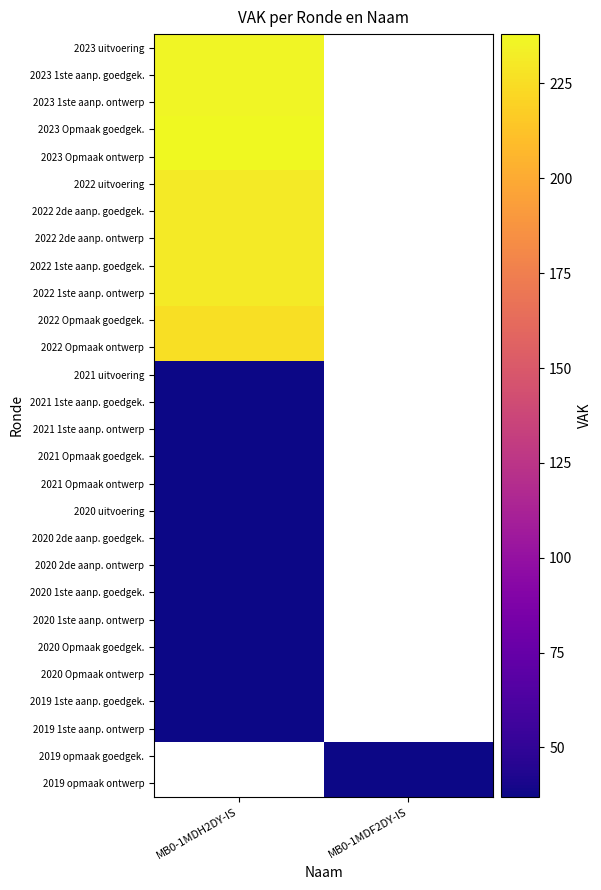

List the labels in order of 2020 2de aanp. ontwerp value, smallest first.

MB0-1MDH2DY-IS, MB0-1MDF2DY-IS